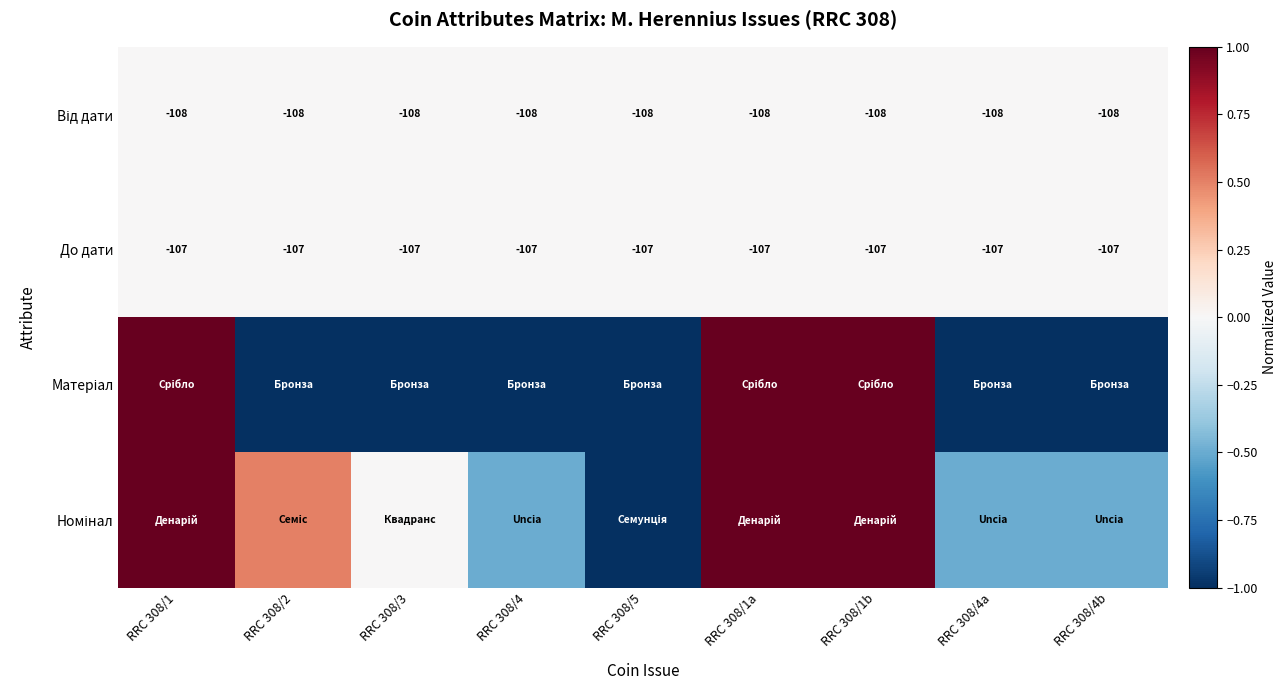

True or false: До дати has a value of -55.6 at RRC 308/4.

False